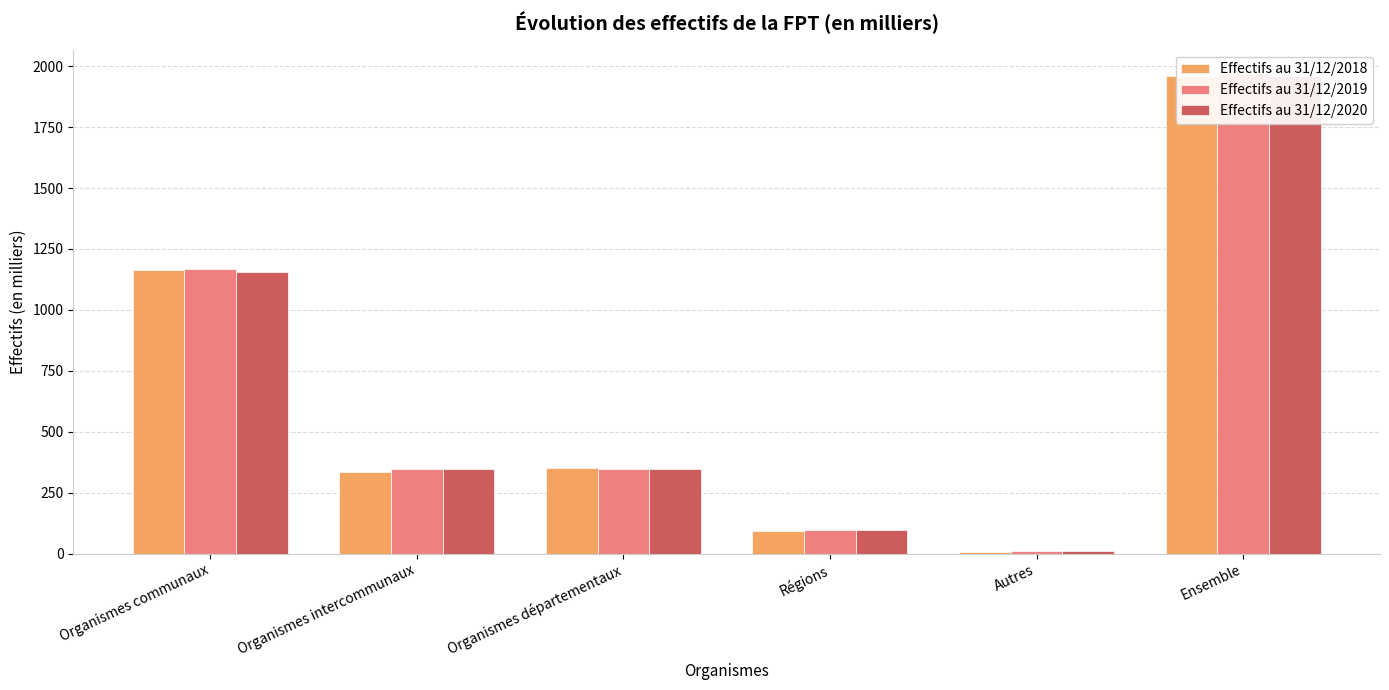

Rank the categories by Effectifs au 31/12/2019 value from lowest to highest.

Autres, Régions, Organismes intercommunaux, Organismes départementaux, Organismes communaux, Ensemble